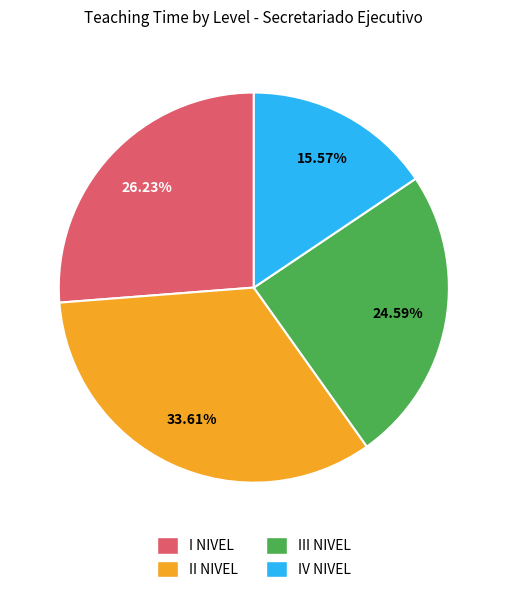

Which category has the biggest portion of the pie?

II NIVEL